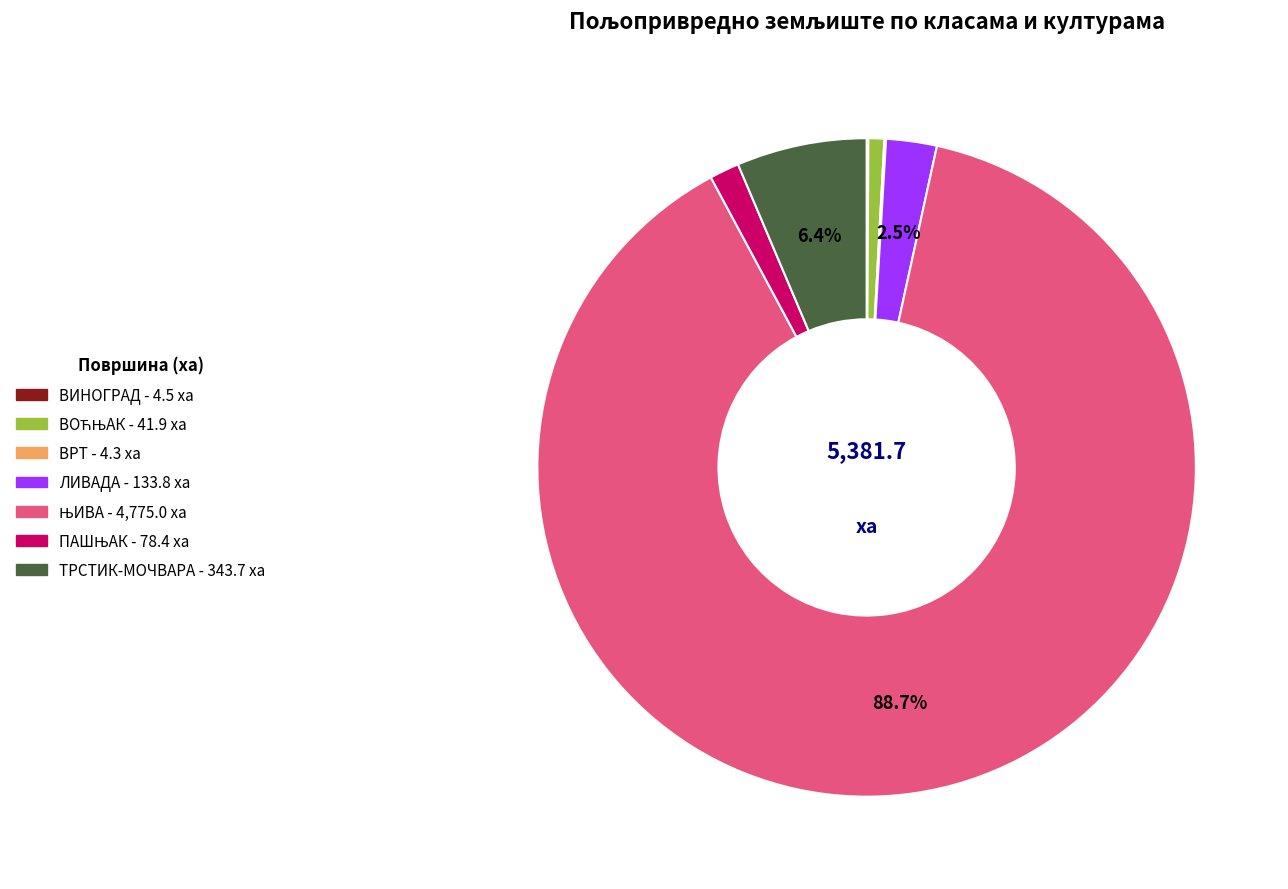

Does ТРСТИК-МОЧВАРА represent more than half of the total?

No